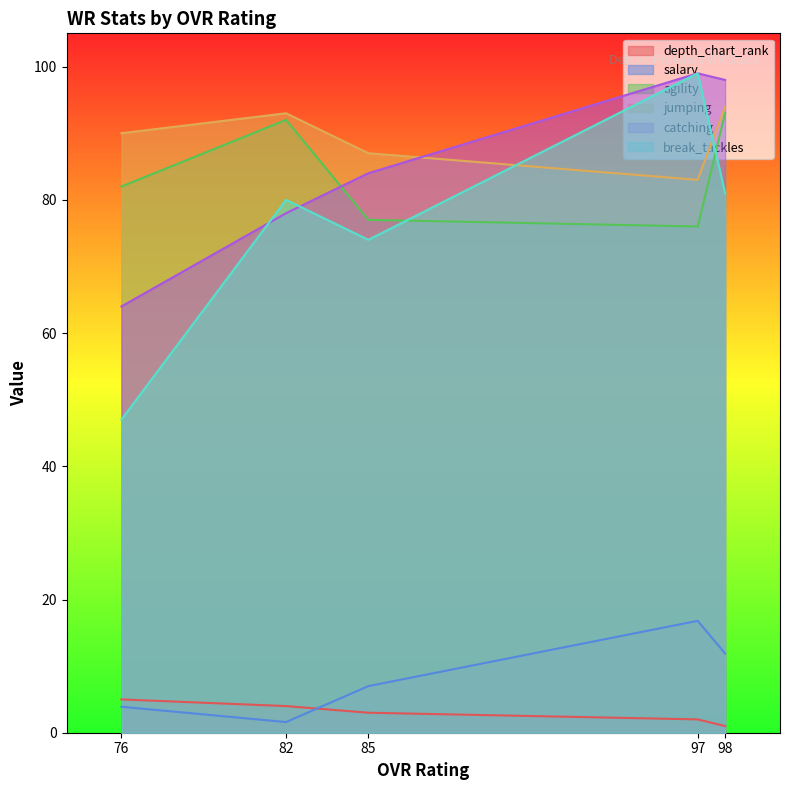

How many distinct data groups are displayed?

6